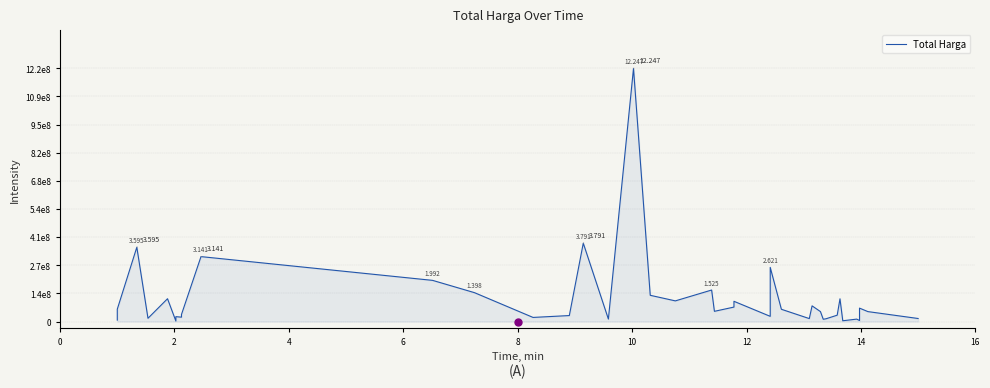

What is the greatest value displayed?

1224682000